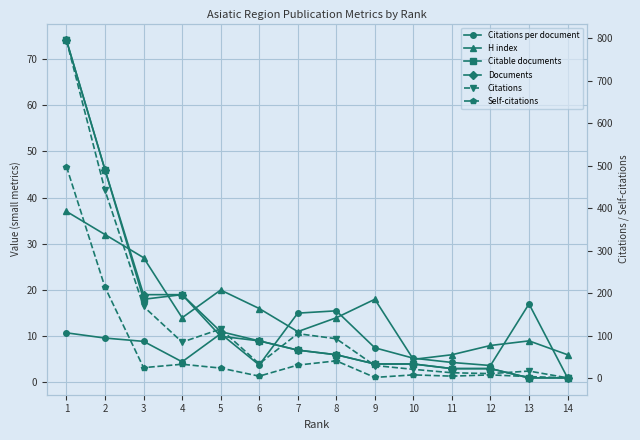

Is this an area chart (filled region under the line)?

No